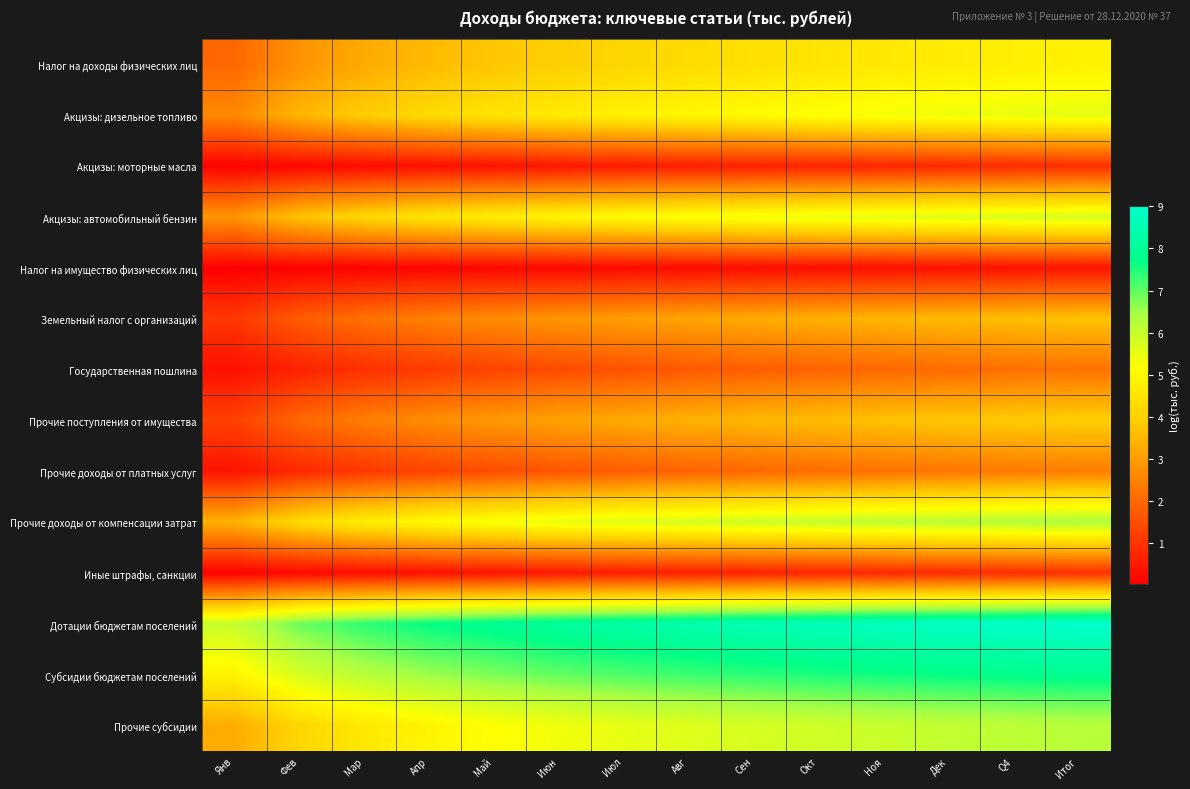

Reading right to left, transcribe all the data shown in this chart.

Налог на доходы физических лиц: Итог=4.8	Q4=4.8	Дек=4.7	Ноя=4.6	Окт=4.5	Сен=4.4	Авг=4.3	Июл=4.1	Июн=4.0	Май=3.8	Апр=3.5	Мар=3.2	Фев=2.8	Янв=2.0
Акцизы: дизельное топливо: Итог=5.5	Q4=5.5	Дек=5.4	Ноя=5.3	Окт=5.2	Сен=5.1	Авг=5.0	Июл=4.8	Июн=4.7	Май=4.5	Апр=4.2	Мар=3.9	Фев=3.5	Янв=2.6
Акцизы: моторные масла: Итог=0.9	Q4=0.8	Дек=0.8	Ноя=0.8	Окт=0.7	Сен=0.6	Авг=0.6	Июл=0.5	Июн=0.5	Май=0.4	Апр=0.3	Мар=0.2	Фев=0.2	Янв=0.1
Акцизы: автомобильный бензин: Итог=5.8	Q4=5.7	Дек=5.7	Ноя=5.6	Окт=5.5	Сен=5.4	Авг=5.2	Июл=5.1	Июн=4.9	Май=4.7	Апр=4.5	Мар=4.2	Фев=3.7	Янв=2.9
Налог на имущество физических лиц: Итог=0.4	Q4=0.4	Дек=0.4	Ноя=0.3	Окт=0.3	Сен=0.3	Авг=0.2	Июл=0.2	Июн=0.2	Май=0.2	Апр=0.1	Мар=0.1	Фев=0.1	Янв=0.0
Земельный налог с организаций: Итог=3.7	Q4=3.6	Дек=3.5	Ноя=3.5	Окт=3.4	Сен=3.3	Авг=3.1	Июл=3.0	Июн=2.9	Май=2.7	Апр=2.5	Мар=2.2	Фев=1.8	Янв=1.1
Государственная пошлина: Итог=2.2	Q4=2.1	Дек=2.1	Ноя=2.0	Окт=1.9	Сен=1.8	Авг=1.7	Июл=1.6	Июн=1.5	Май=1.3	Апр=1.1	Мар=0.9	Фев=0.7	Янв=0.3
Прочие поступления от имущества: Итог=3.9	Q4=3.9	Дек=3.8	Ноя=3.7	Окт=3.6	Сен=3.5	Авг=3.4	Июл=3.2	Июн=3.1	Май=2.9	Апр=2.7	Мар=2.4	Фев=2.0	Янв=1.3
Прочие доходы от платных услуг: Итог=2.4	Q4=2.3	Дек=2.3	Ноя=2.2	Окт=2.1	Сен=2.0	Авг=1.9	Июл=1.8	Июн=1.6	Май=1.5	Апр=1.3	Мар=1.1	Фев=0.8	Янв=0.4
Прочие доходы от компенсации затрат: Итог=6.4	Q4=6.3	Дек=6.2	Ноя=6.1	Окт=6.0	Сен=5.9	Авг=5.8	Июл=5.6	Июн=5.5	Май=5.3	Апр=5.0	Мар=4.7	Фев=4.3	Янв=3.4
Иные штрафы, санкции: Итог=0.9	Q4=0.9	Дек=0.8	Ноя=0.8	Окт=0.7	Сен=0.7	Авг=0.6	Июл=0.5	Июн=0.5	Май=0.4	Апр=0.3	Мар=0.3	Фев=0.2	Янв=0.1
Дотации бюджетам поселений: Итог=9.0	Q4=8.9	Дек=8.8	Ноя=8.8	Окт=8.7	Сен=8.6	Авг=8.4	Июл=8.3	Июн=8.1	Май=7.9	Апр=7.7	Мар=7.4	Фев=6.9	Янв=6.0
Субсидии бюджетам поселений: Итог=7.9	Q4=7.8	Дек=7.7	Ноя=7.6	Окт=7.5	Сен=7.4	Авг=7.3	Июл=7.1	Июн=7.0	Май=6.8	Апр=6.5	Мар=6.2	Фев=5.8	Янв=4.9
Прочие субсидии: Итог=6.2	Q4=6.1	Дек=6.1	Ноя=6.0	Окт=5.9	Сен=5.8	Авг=5.6	Июл=5.5	Июн=5.3	Май=5.2	Апр=4.9	Мар=4.6	Фев=4.1	Янв=3.3